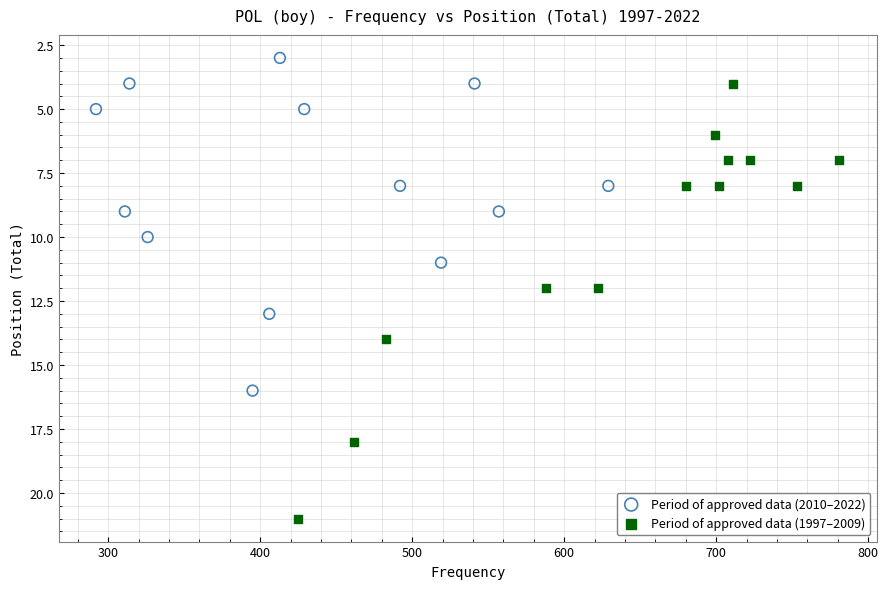

Which series has the largest Y range (max minus min)?

Period of approved data (1997–2009)